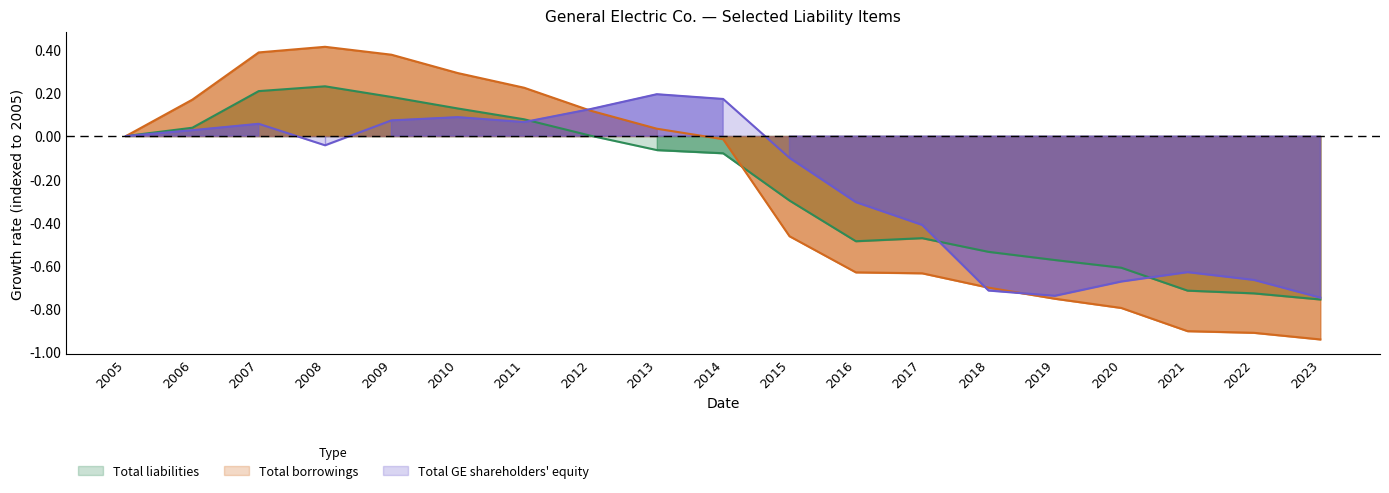

Where does the Total GE shareholders equity series first go above 0?

2006